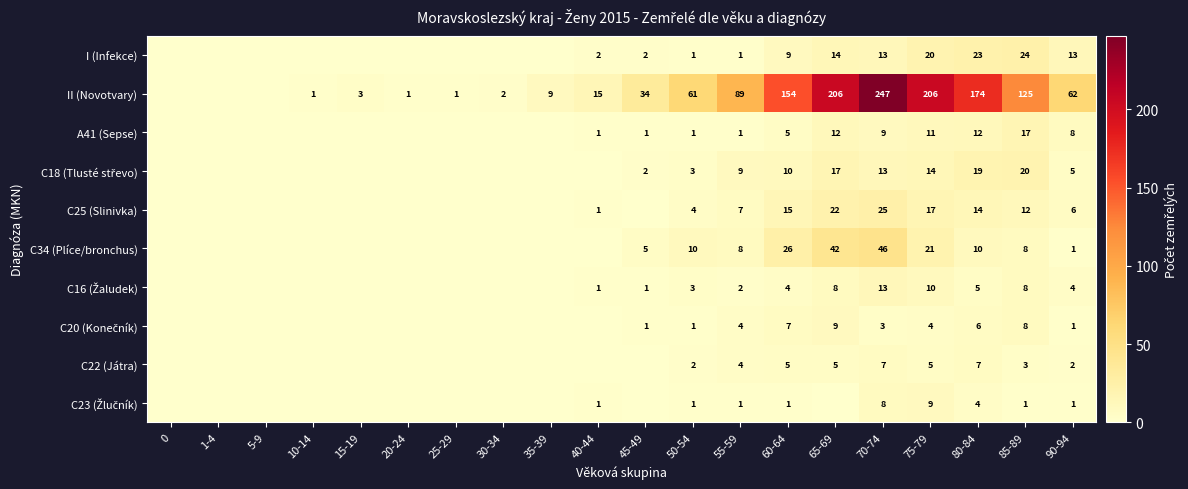

Which series changed the most between 85-89 and 90-94?

II (Novotvary)